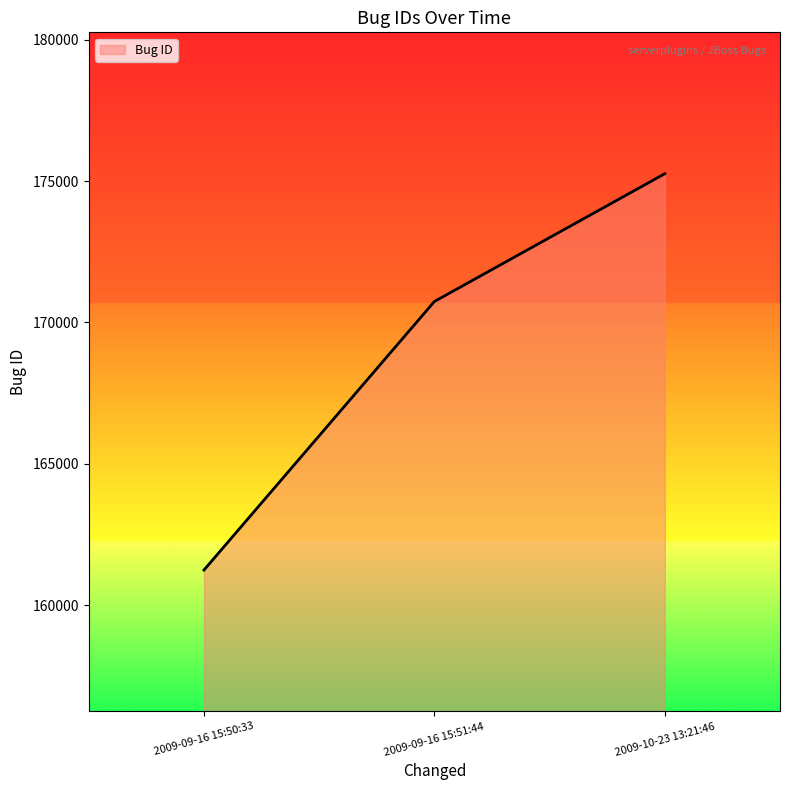

How many series are shown in this chart?

1